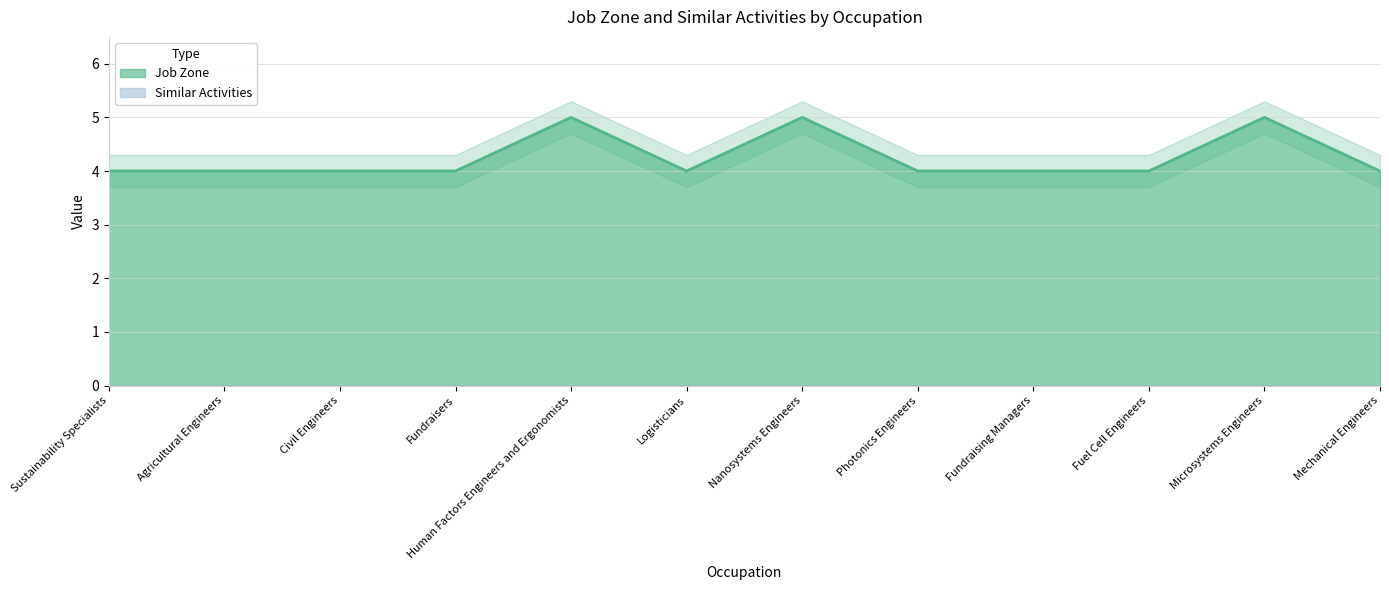

What is the ratio of the value at Sustainability Specialists to the value at Civil Engineers?

1.0